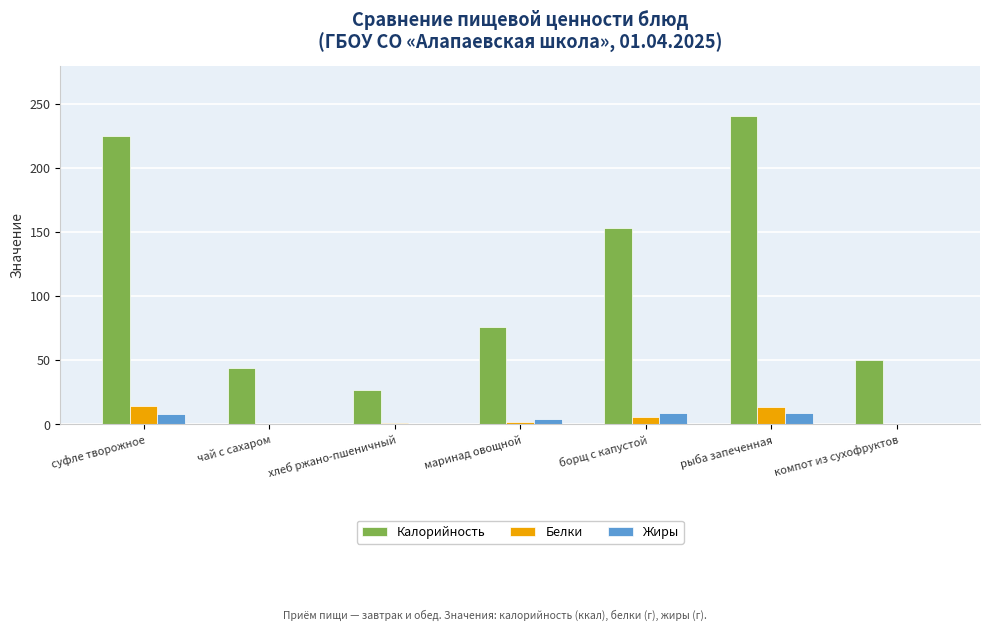

Which category has the highest value in the Калорийность series?

рыба запеченная